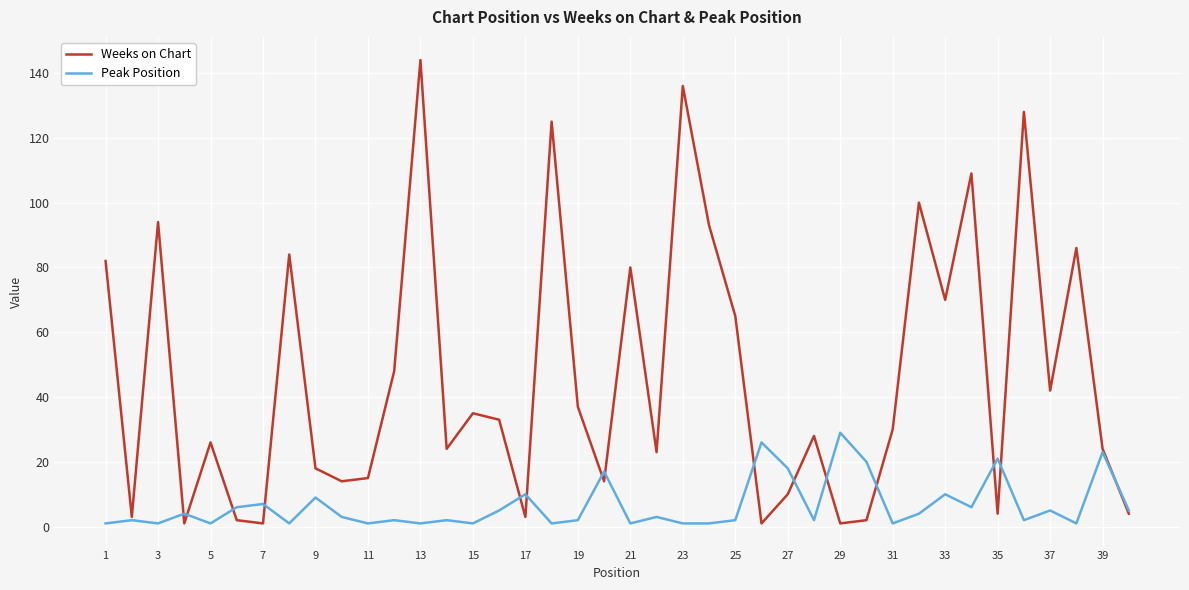

Which series has the largest total across all categories?

Weeks on Chart